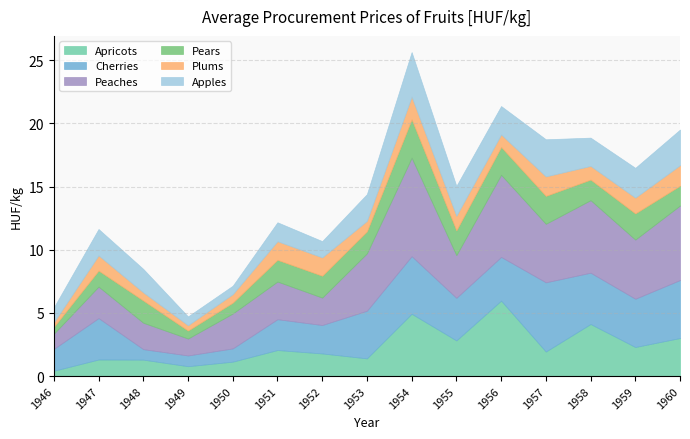

The value of Pears at 1952 is 2.5. True or false?

False